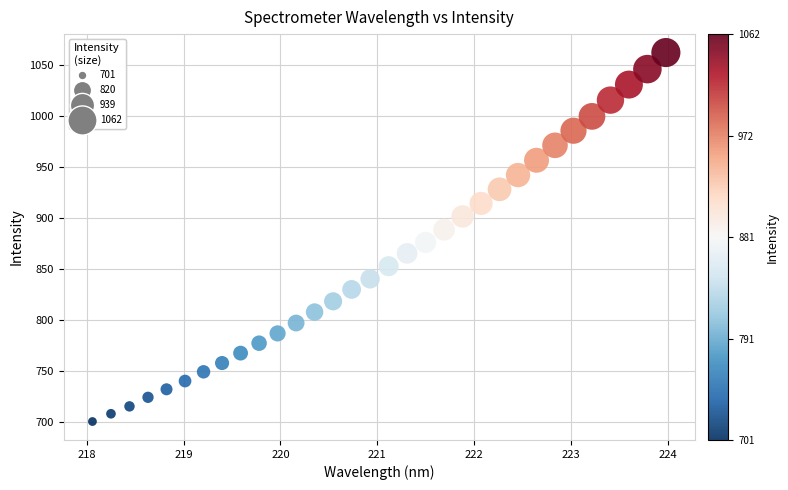

What is the range of Y values (max minus min)?

361.7